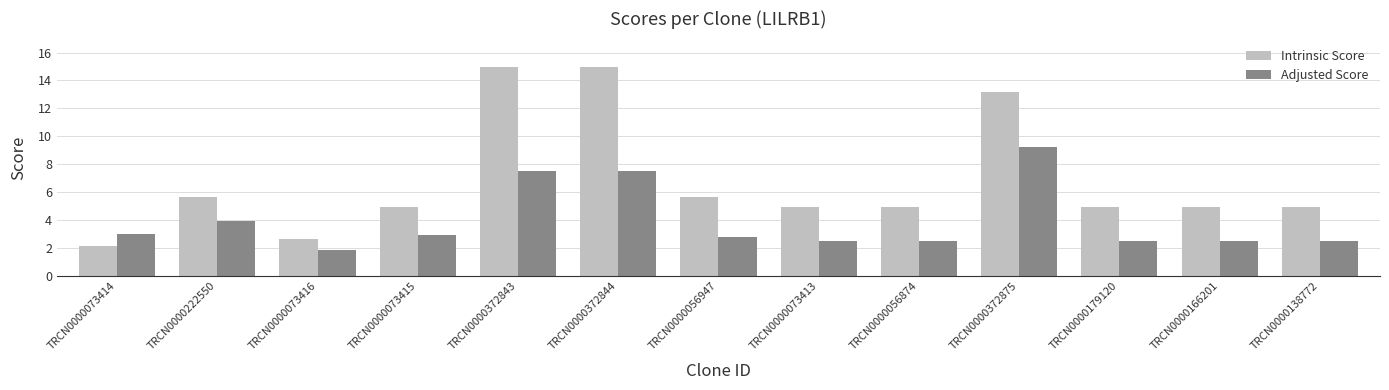

Rank the series by their maximum value, from highest to lowest.

Intrinsic Score, Adjusted Score